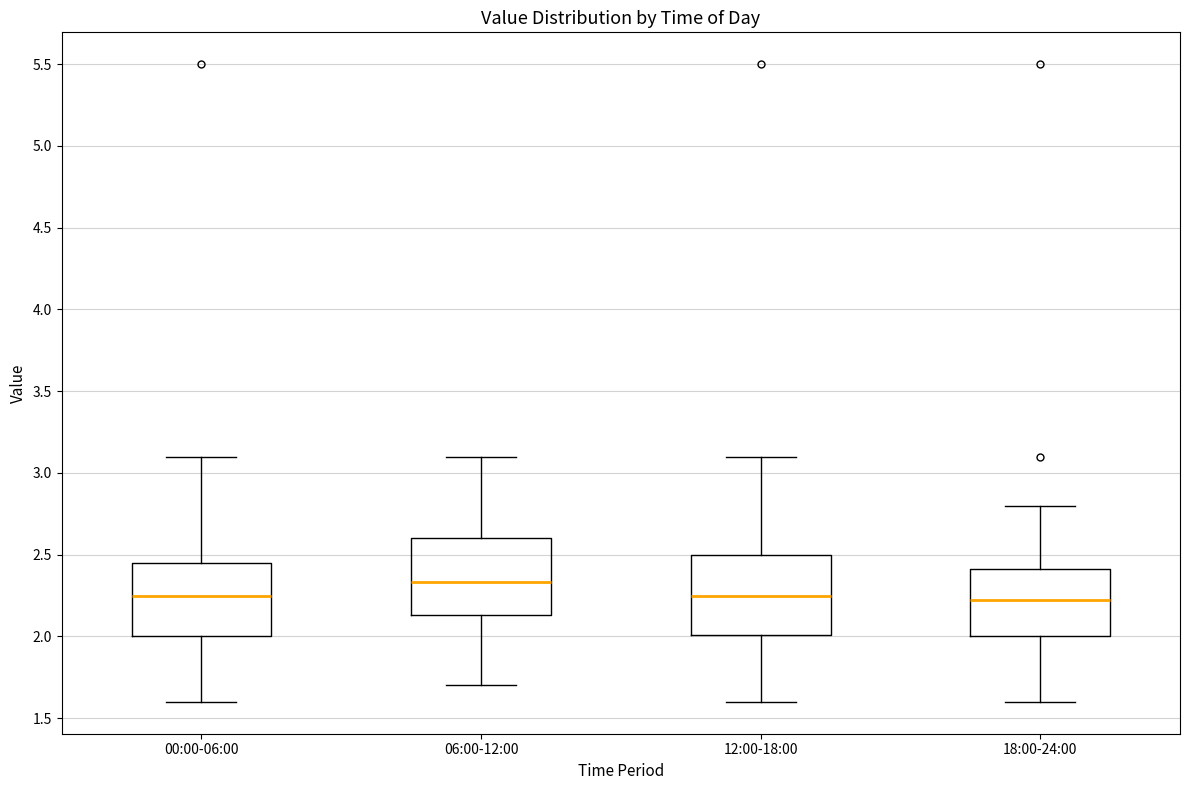

Reading left to right, transcribe this box plot: for each box, give where its median line is, the range the box spans, and where its two whiskers end, as read against the y-axis. The values are not printed on the chart, so give them approximately, as read against the axis.

00:00-06:00: median 2.25, box 2.00 to 2.45, whiskers 1.60 to 3.10
06:00-12:00: median 2.35, box 2.15 to 2.60, whiskers 1.70 to 3.10
12:00-18:00: median 2.25, box 2.00 to 2.50, whiskers 1.60 to 3.10
18:00-24:00: median 2.20, box 2.00 to 2.40, whiskers 1.60 to 2.80